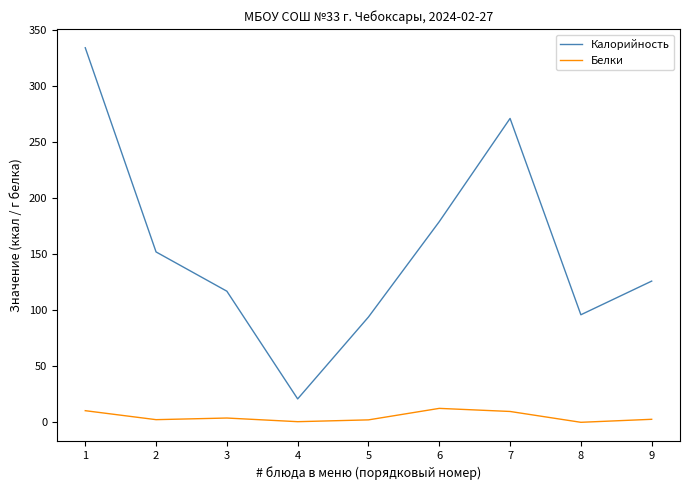

List the series in order of their overall mean, highest first.

Калорийность, Белки